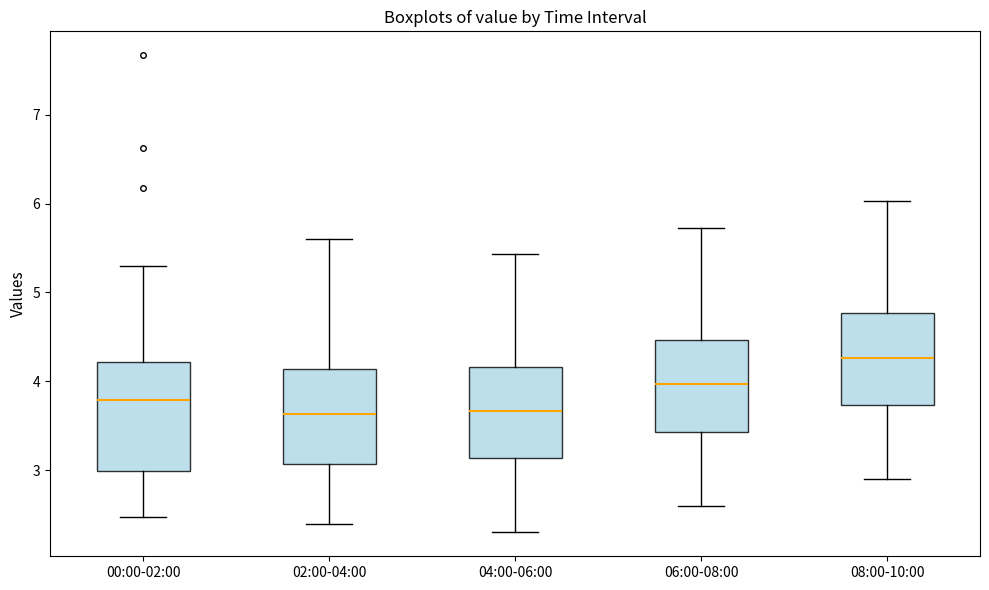

Reading left to right, read every box against the y-axis: the position of its median line, the range the box covers, and the ends of its whiskers. The values are not printed on the chart, so give them approximately, as read against the axis.

00:00-02:00: median 3.8, box 3.0 to 4.2, whiskers 2.5 to 5.3
02:00-04:00: median 3.6, box 3.1 to 4.1, whiskers 2.4 to 5.6
04:00-06:00: median 3.7, box 3.1 to 4.2, whiskers 2.3 to 5.4
06:00-08:00: median 4.0, box 3.4 to 4.5, whiskers 2.6 to 5.7
08:00-10:00: median 4.3, box 3.7 to 4.8, whiskers 2.9 to 6.0